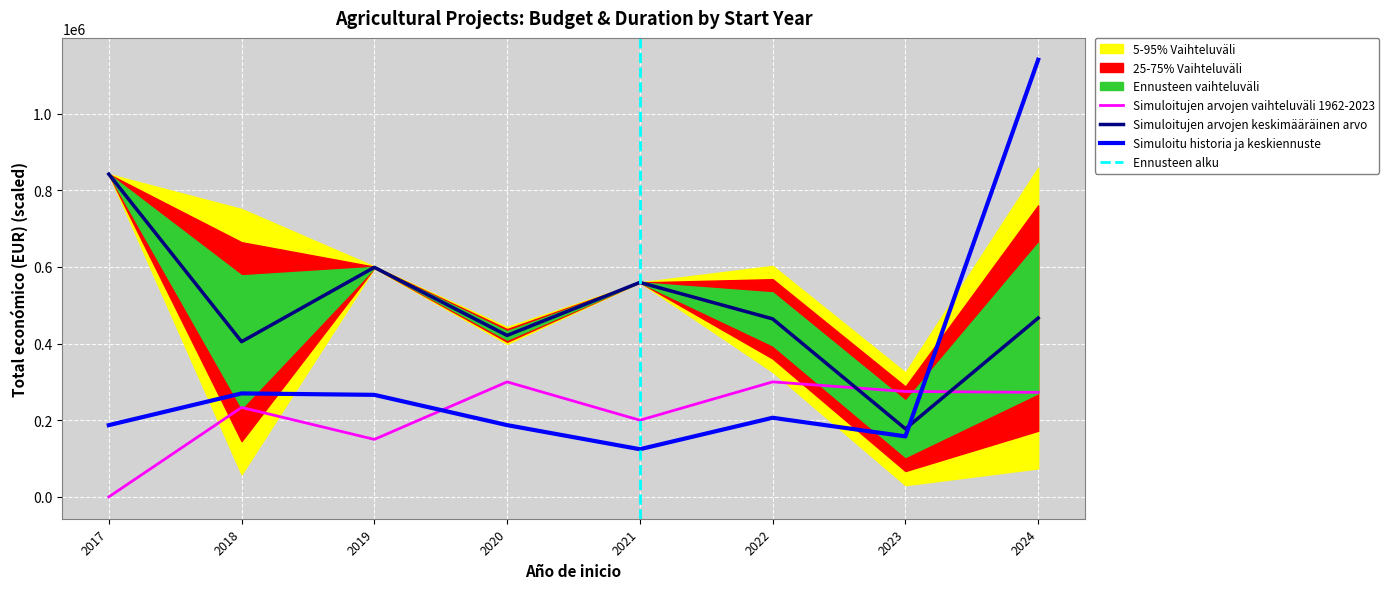

What is the minimum value for Simuloitujen arvojen keskimääräinen arvo?

177580.8